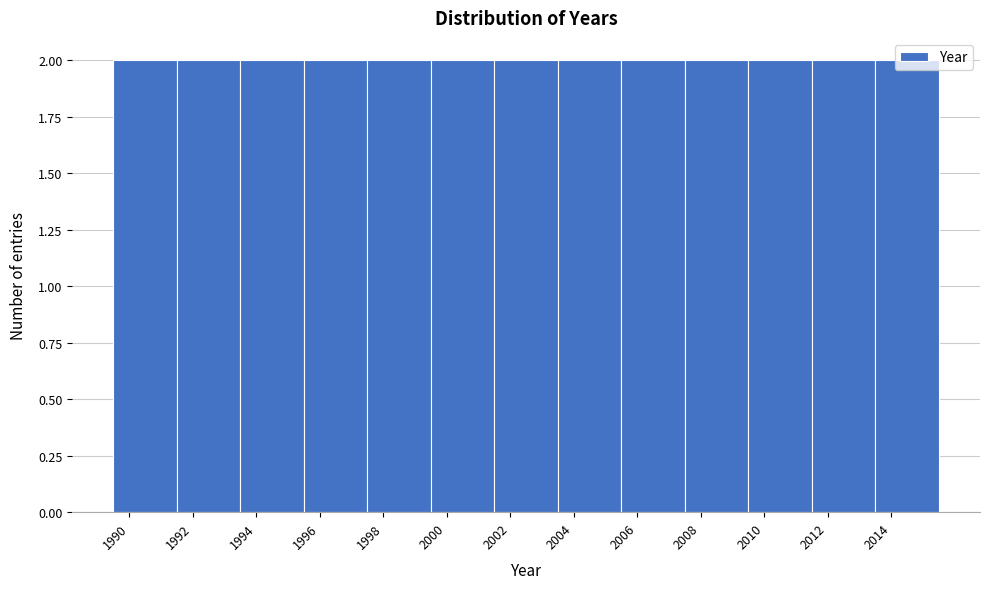

Reading left to right, list every bar in this chart as the range it spans on the x-axis followed by its height. The values are not printed on the chart, so give them approximately, as read against the axis.

1989.5 to 1991.5: 2
1991.5 to 1993.5: 2
1993.5 to 1995.5: 2
1995.5 to 1997.5: 2
1997.5 to 1999.5: 2
1999.5 to 2001.5: 2
2001.5 to 2003.5: 2
2003.5 to 2005.5: 2
2005.5 to 2007.5: 2
2007.5 to 2009.5: 2
2009.5 to 2011.5: 2
2011.5 to 2013.5: 2
2013.5 to 2015.5: 2